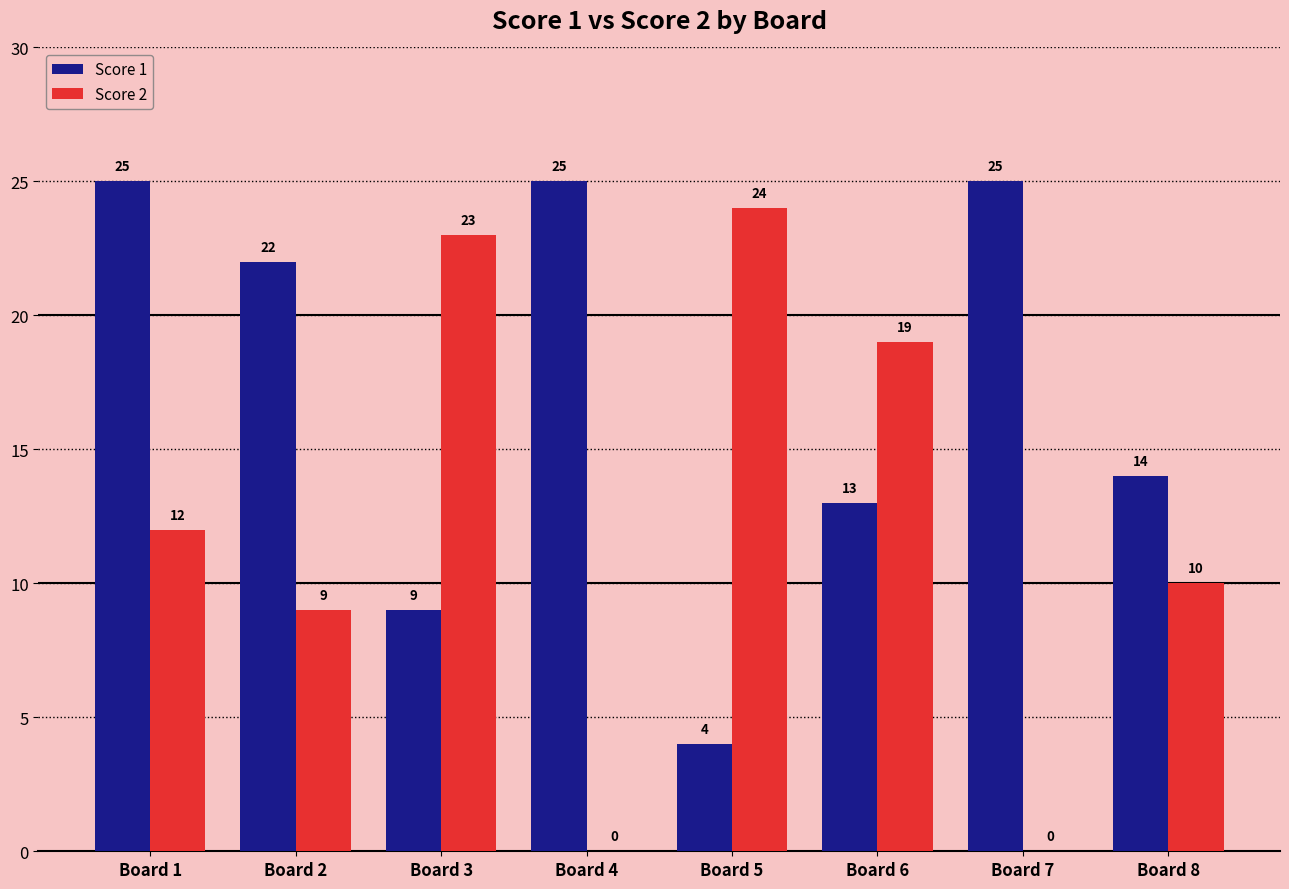

What are all the series names shown in the legend?

Score 1, Score 2